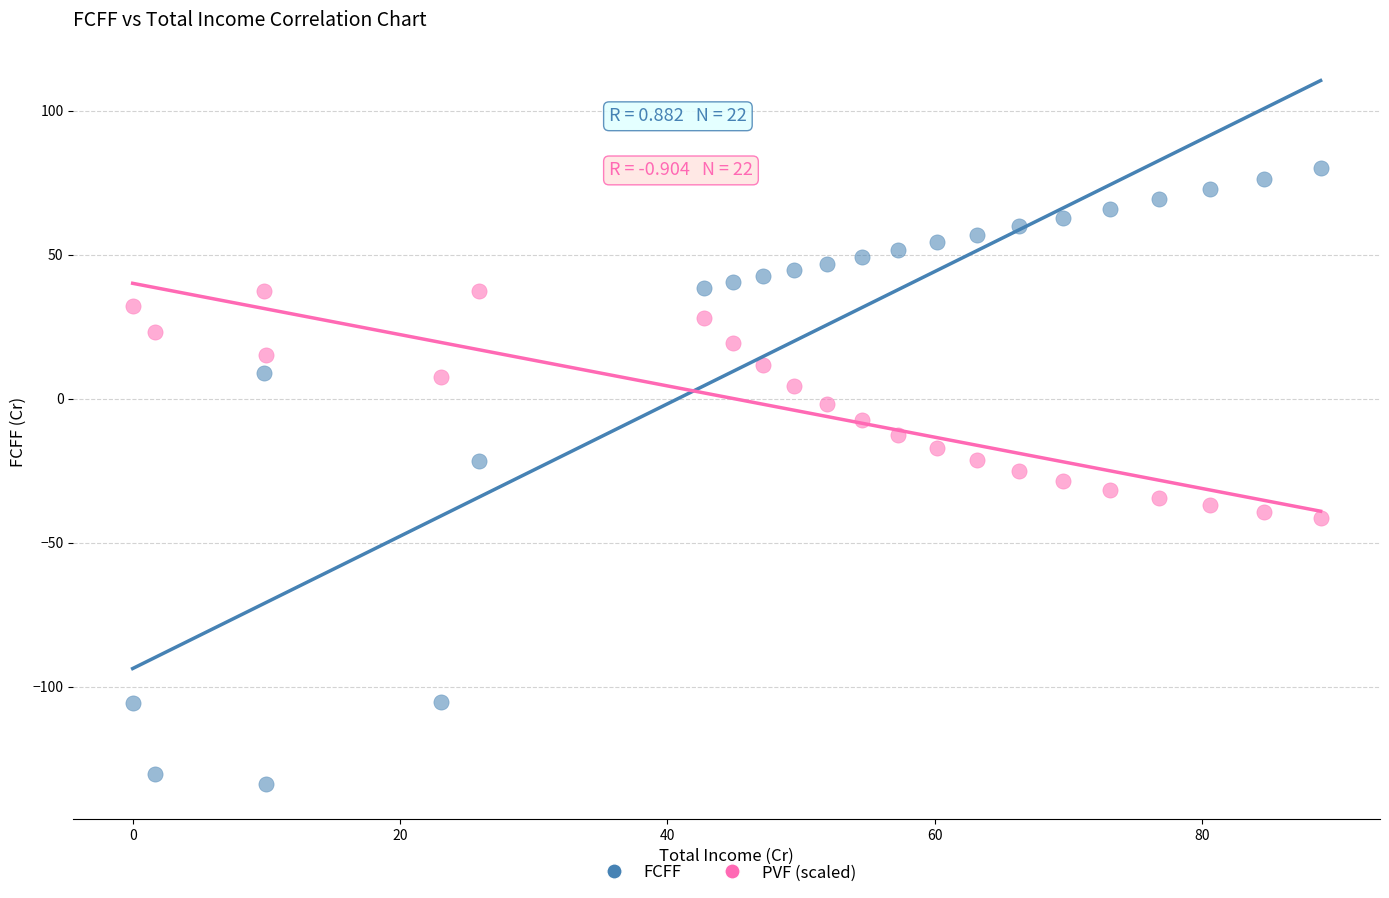

Which series reaches the minimum Y coordinate?

FCFF